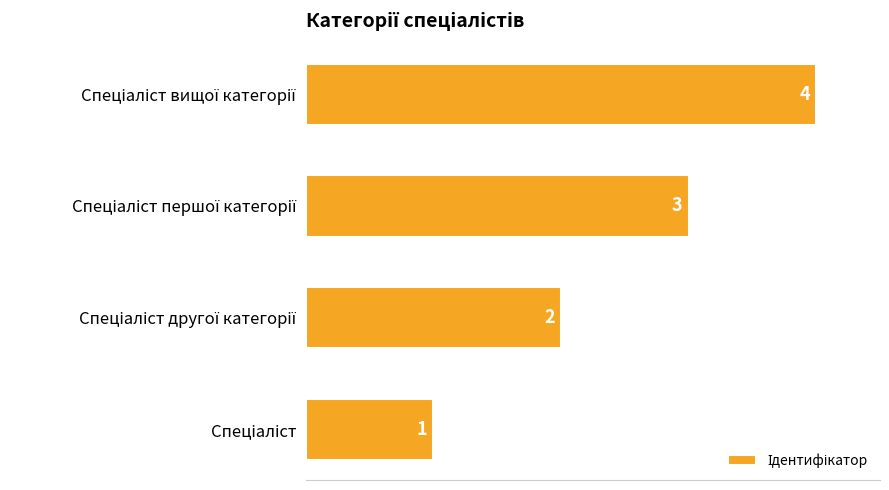

Are the bars grouped side by side (vs. stacked)?

No